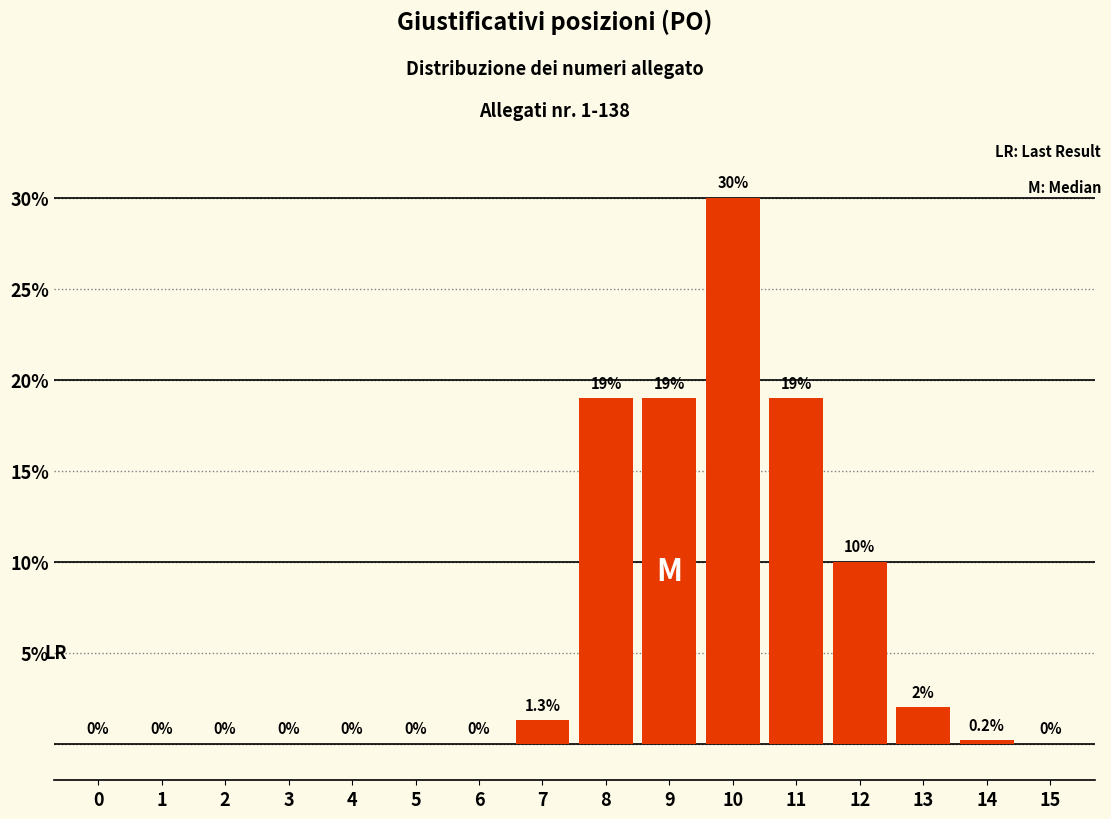

Reading left to right, list all the values displayed in this chart.

0=0.0	1=0.0	2=0.0	3=0.0	4=0.0	5=0.0	6=0.0	7=1.3	8=19.0	9=19.0	10=30.0	11=19.0	12=10.0	13=2.0	14=0.2	15=0.0